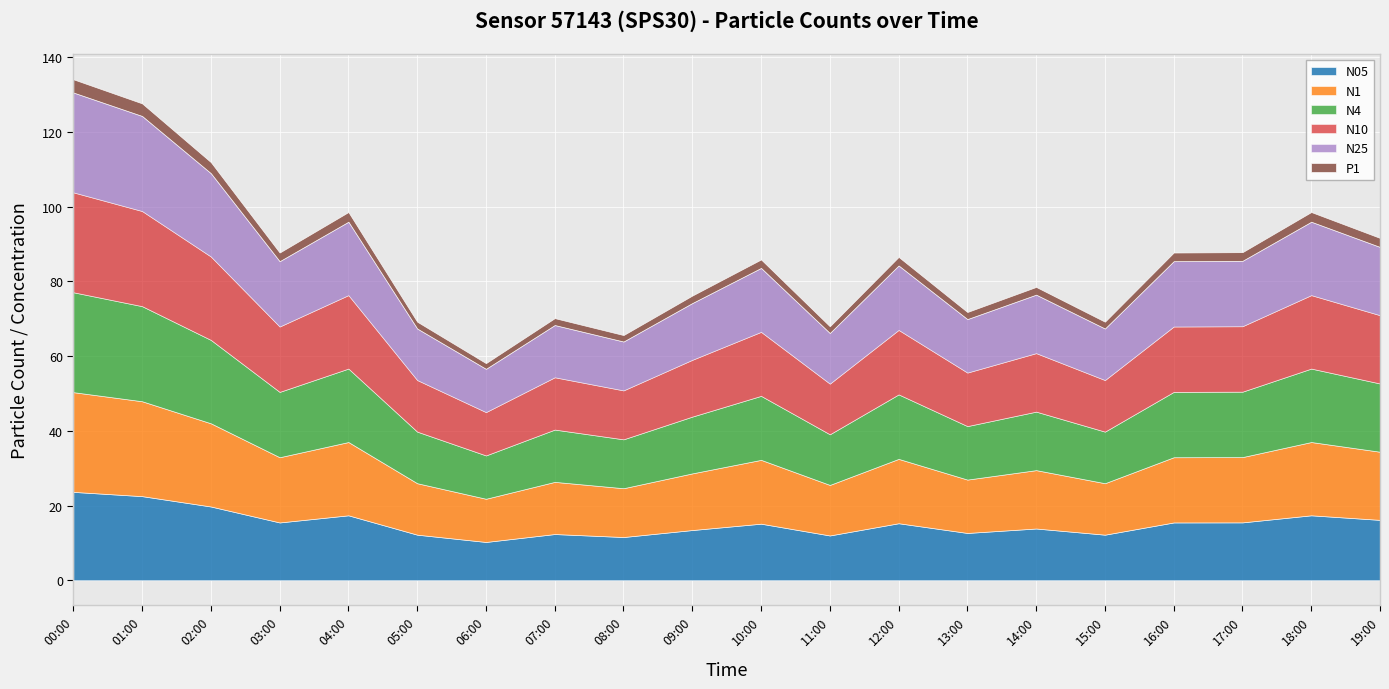

What is the label of the 1st point from the right?

19:00